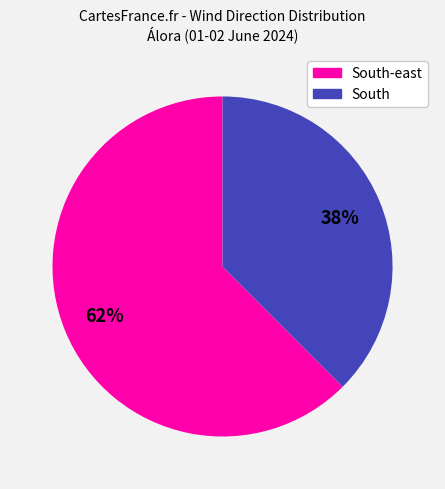

Is there any slice that represents more than half of the pie?

Yes